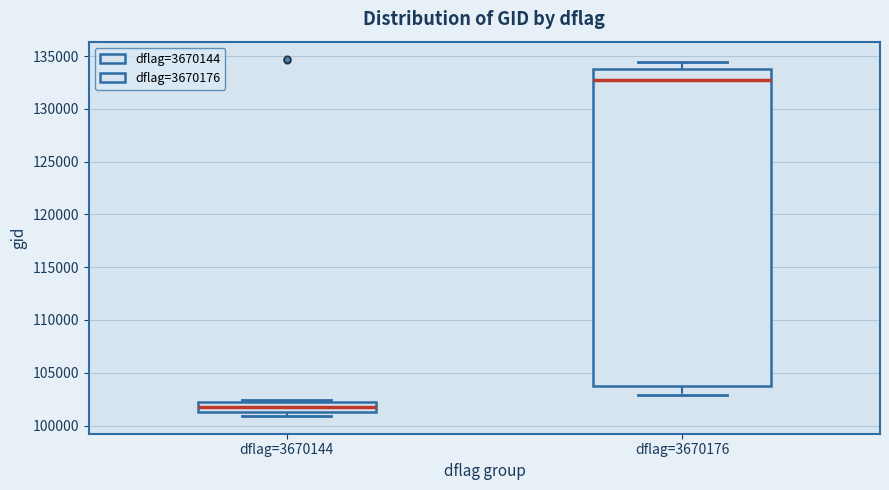

Reading left to right, read every box against the y-axis: the position of its median line, the range the box covers, and the ends of its whiskers. The values are not printed on the chart, so give them approximately, as read against the axis.

dflag=3670144: median 101500 (inside the box), box 101500 to 102000, whiskers 101000 to 102500
dflag=3670176: median 132500, box 103500 to 134000, whiskers 103000 to 134500